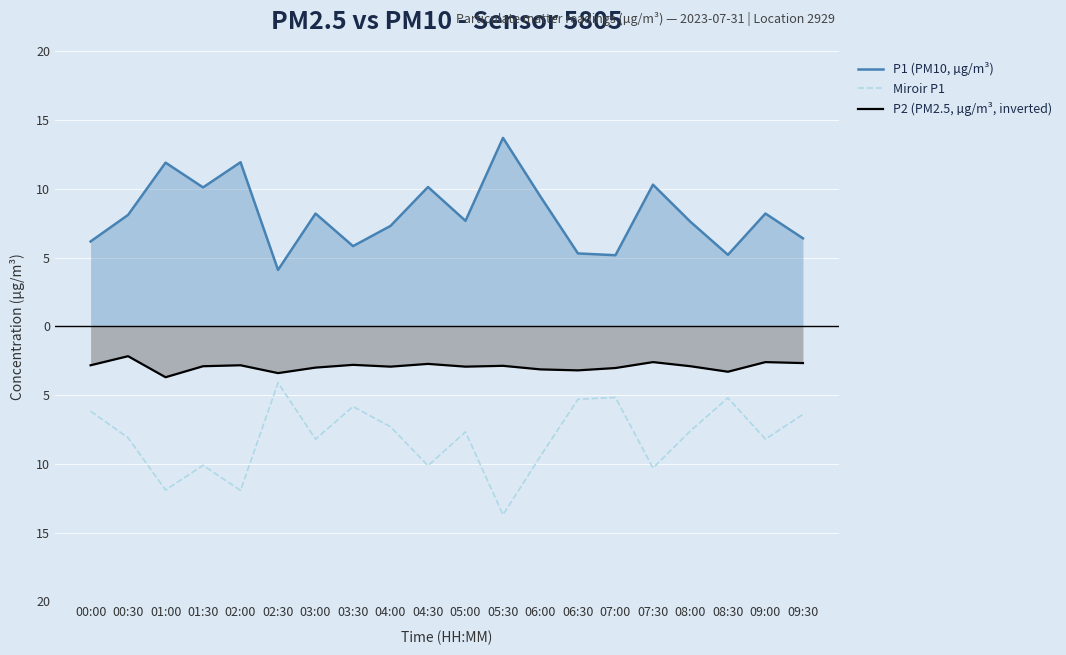

At which category does P2 (PM2.5, µg/m³, inverted) reach its first local peak?

00:30